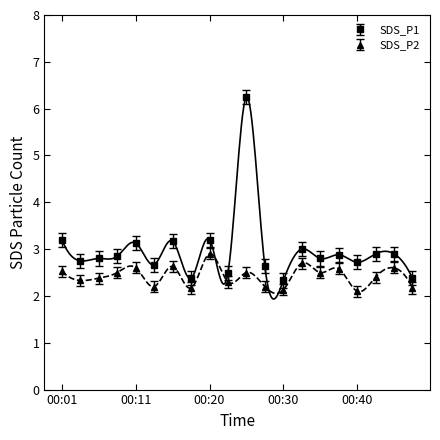

Is it true that SDS_P2 equals 2.6 at 00:16?

True